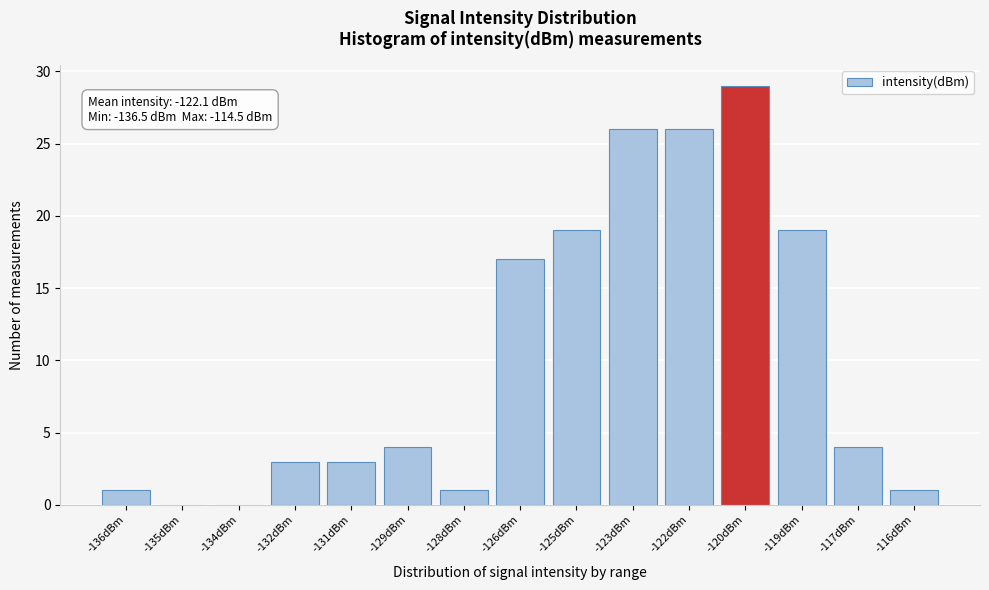

Reading left to right, list all the values displayed in this chart.

-136dBm=1	-135dBm=0	-134dBm=0	-132dBm=3	-131dBm=3	-129dBm=4	-128dBm=1	-126dBm=17	-125dBm=19	-123dBm=26	-122dBm=26	-120dBm=29	-119dBm=19	-117dBm=4	-116dBm=1